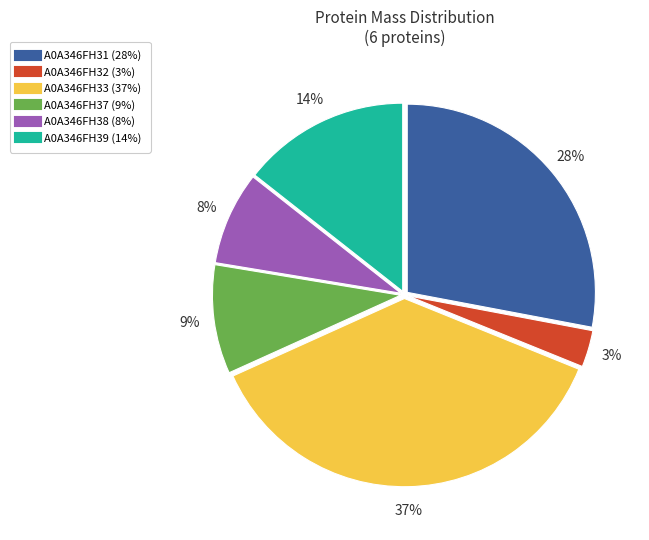

To the nearest percent, what is the average slice percentage?

17%